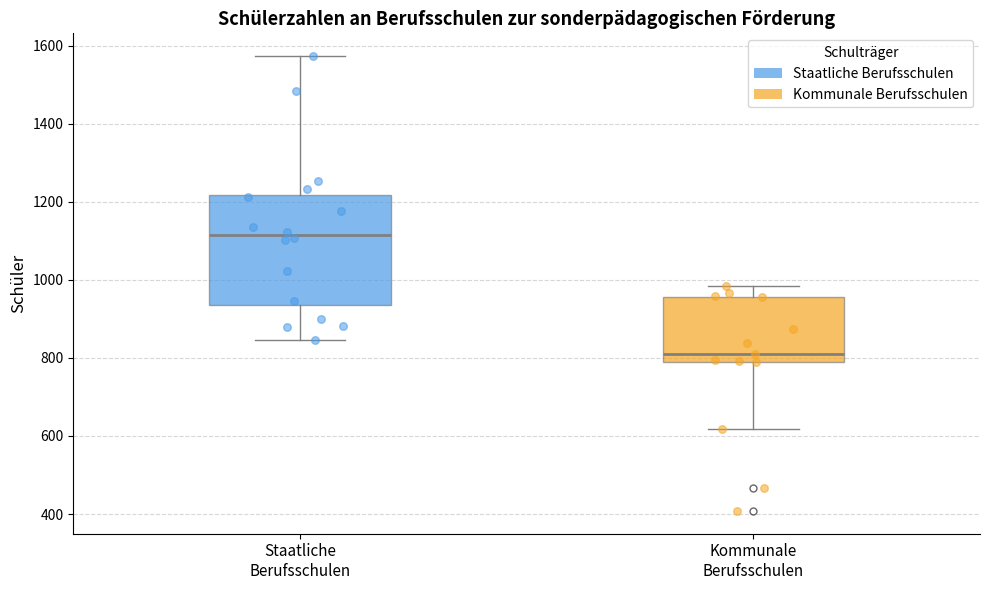

Where is the upper edge of the box for Kommunale Berufsschulen on the y-axis? The values are not printed on the chart, so give them approximately, as read against the axis.

960